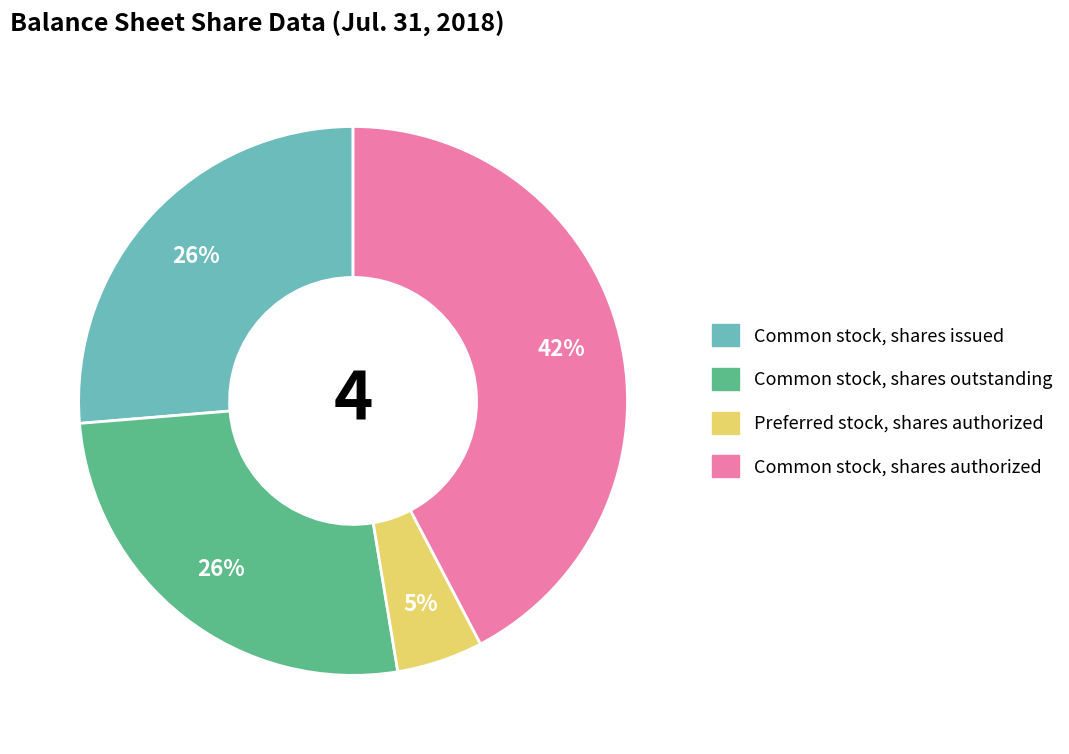

Does any single category account for the majority?

No